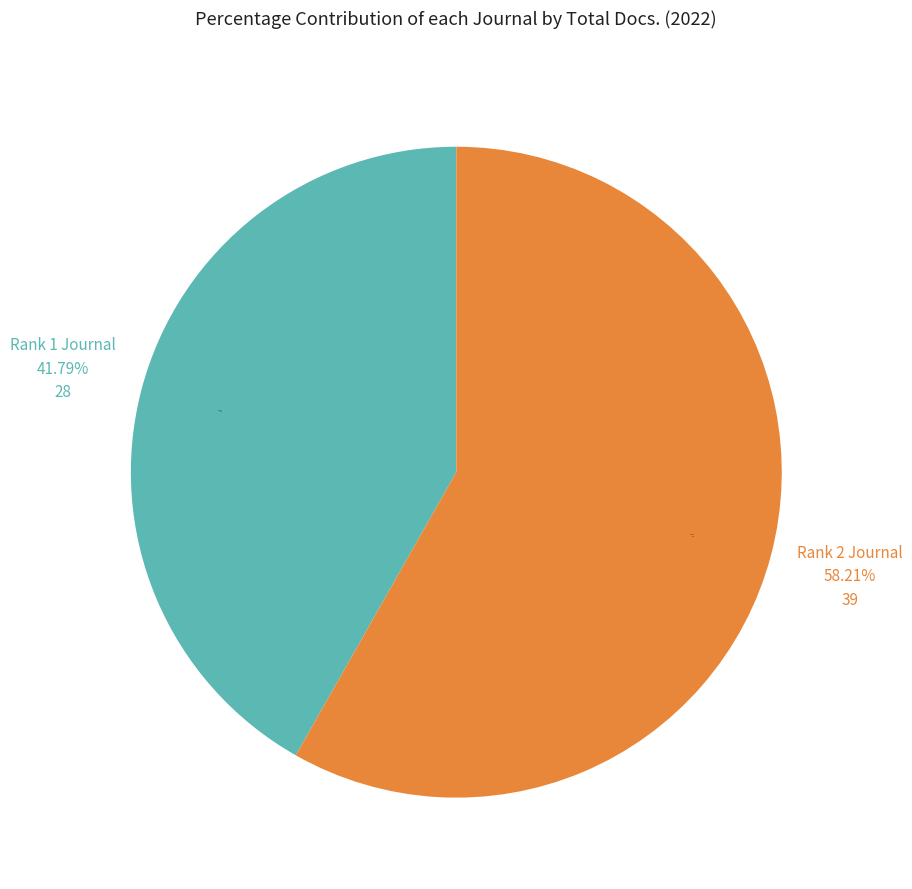

What percentage is the Journal of Agriculture and Crops (Rank 2) slice, to the nearest percent?

58%